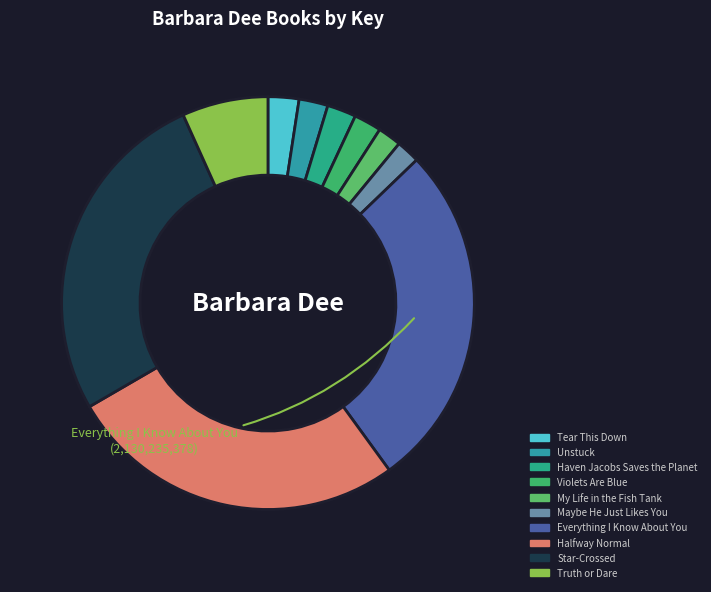

How many slices are in this pie chart?

10